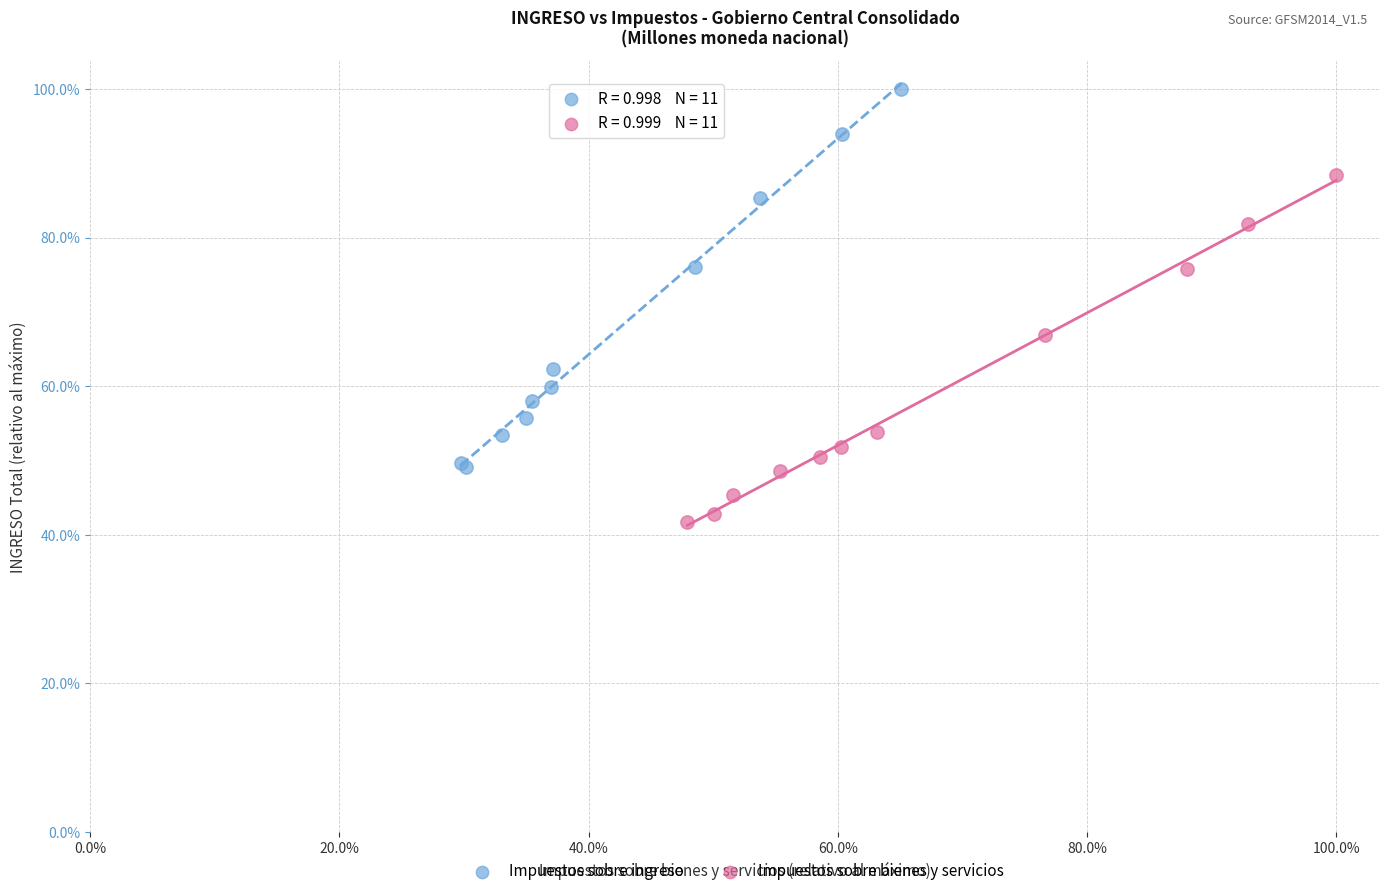

Which series contains the highest Y value?

Impuestos sobre ingreso